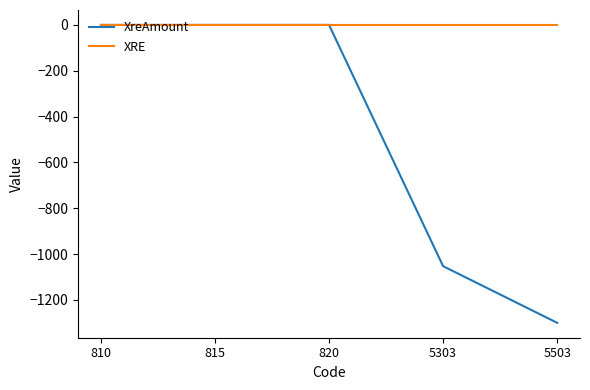

Which series has the largest range (max minus min)?

XreAmount